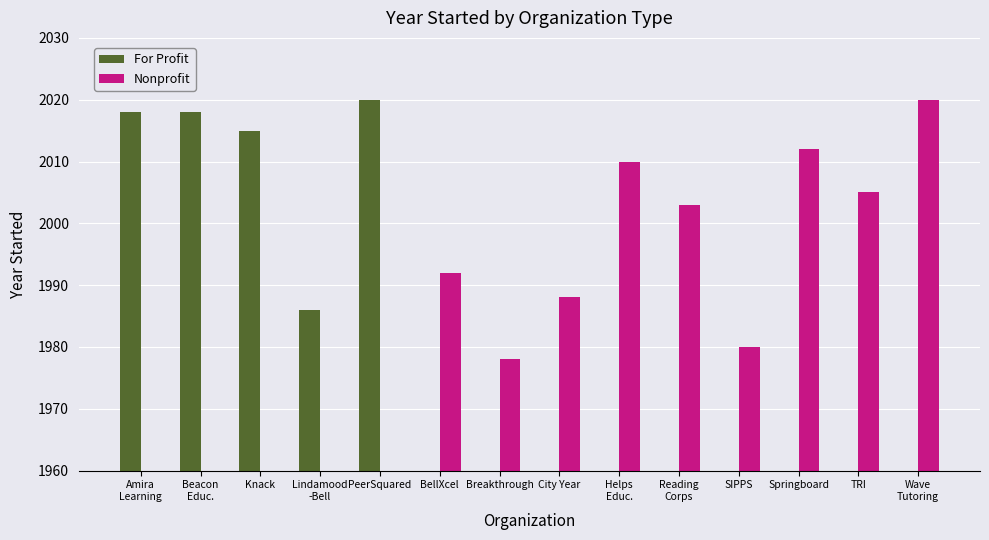

Which category has the highest value in the For Profit series?

PeerSquared